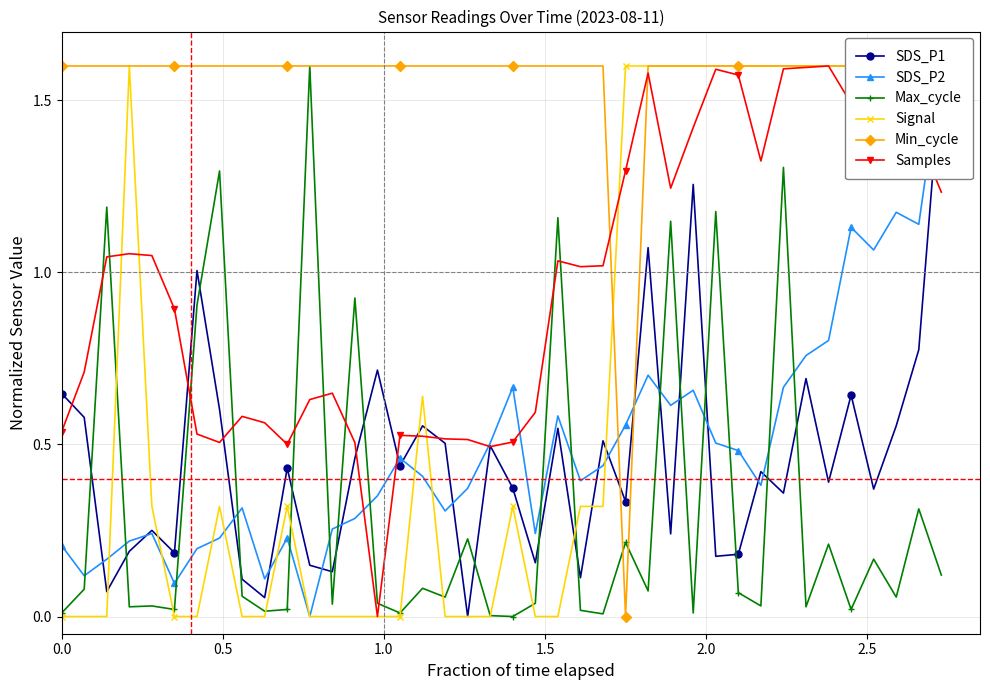

How many interior local valleys does the Max_cycle series have?

14